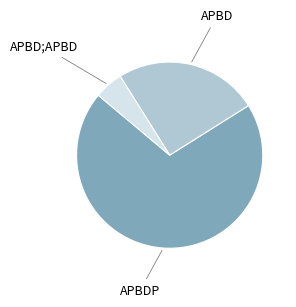

Does any single category account for the majority?

Yes